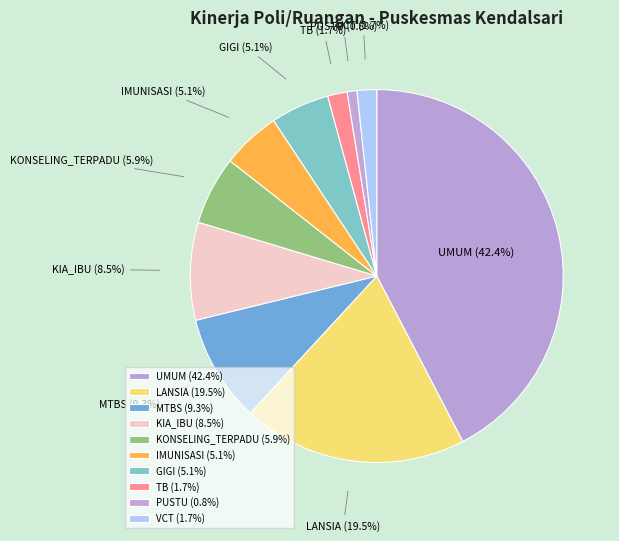

Is there any slice that represents more than half of the pie?

No